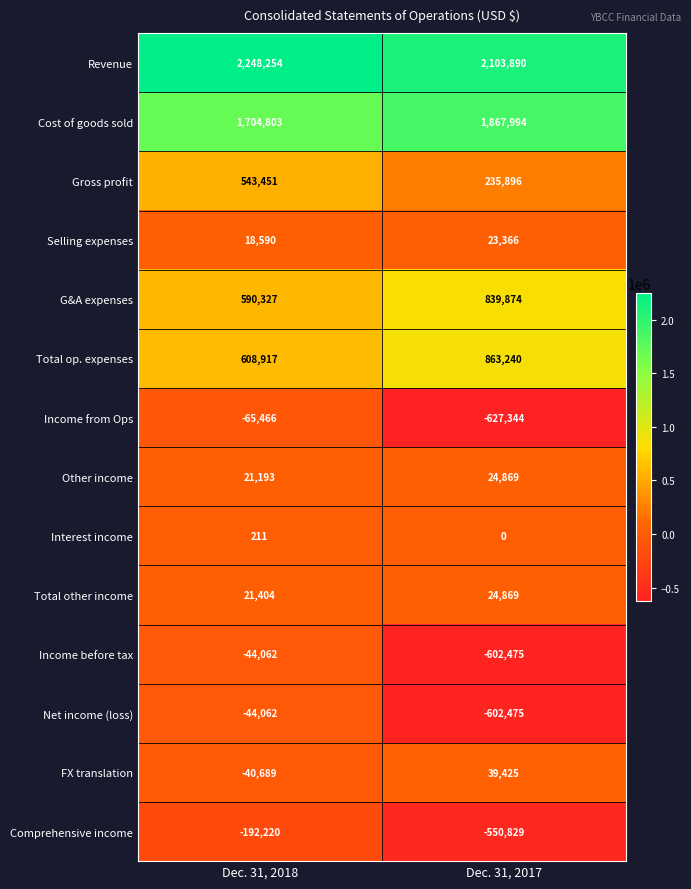

Reading left to right, transcribe all the data shown in this chart.

Revenue: 2248254	2103890
Cost of goods sold: 1704803	1867994
Gross profit: 543451	235896
Selling expenses: 18590	23366
G&A expenses: 590327	839874
Total op. expenses: 608917	863240
Income from Ops: -65466	-627344
Other income: 21193	24869
Interest income: 211	0
Total other income: 21404	24869
Income before tax: -44062	-602475
Net income (loss): -44062	-602475
FX translation: -40689	39425
Comprehensive income: -192220	-550829